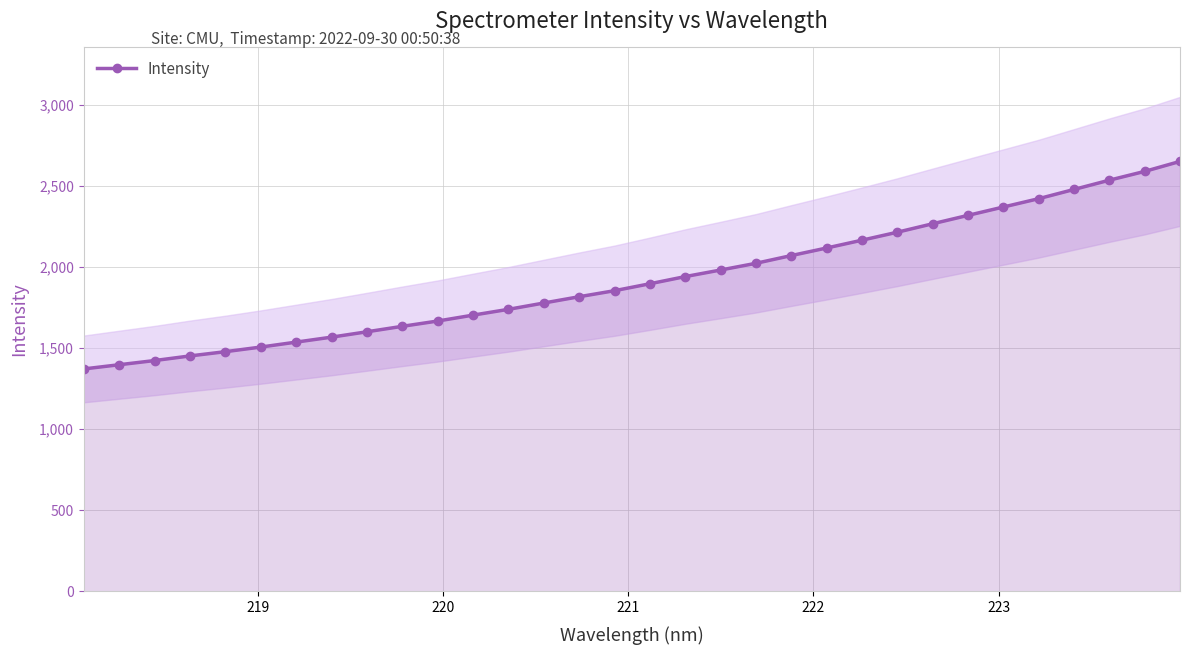

What is the difference between the maximum and minimum values?

1279.4